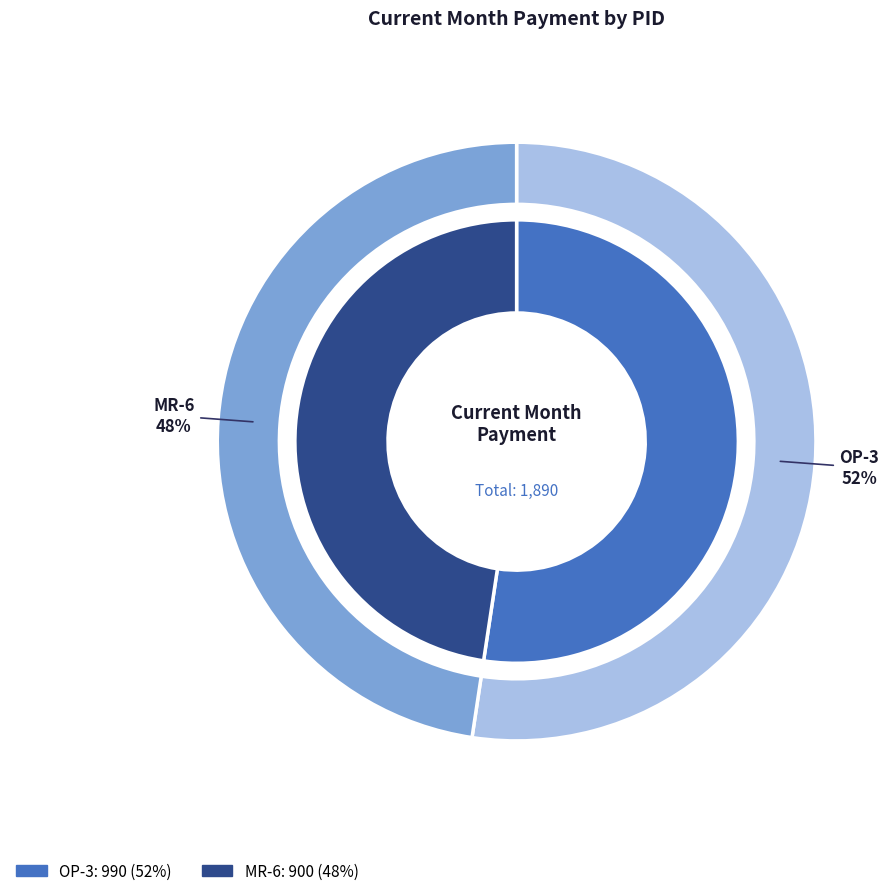

What percentage do MR-6 and OP-3 together represent?

100.0%